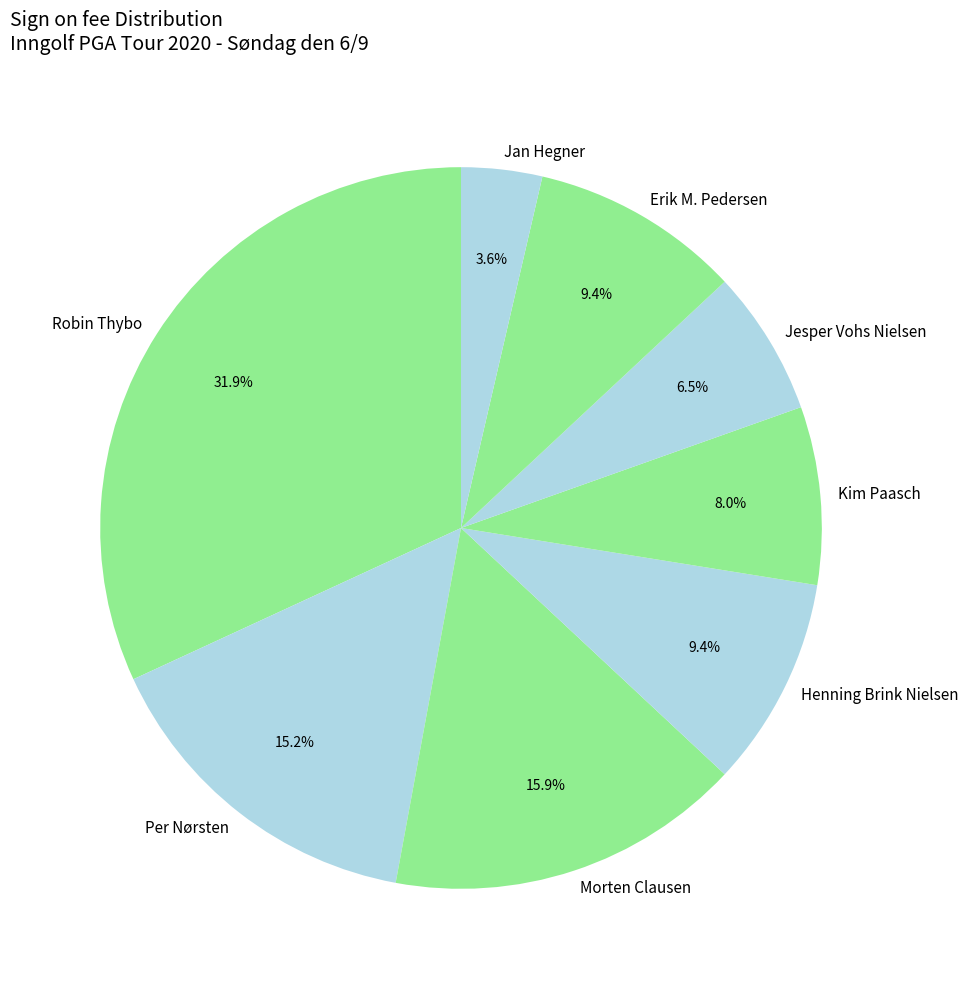

What is the smallest slice in the pie chart?

Jan Hegner